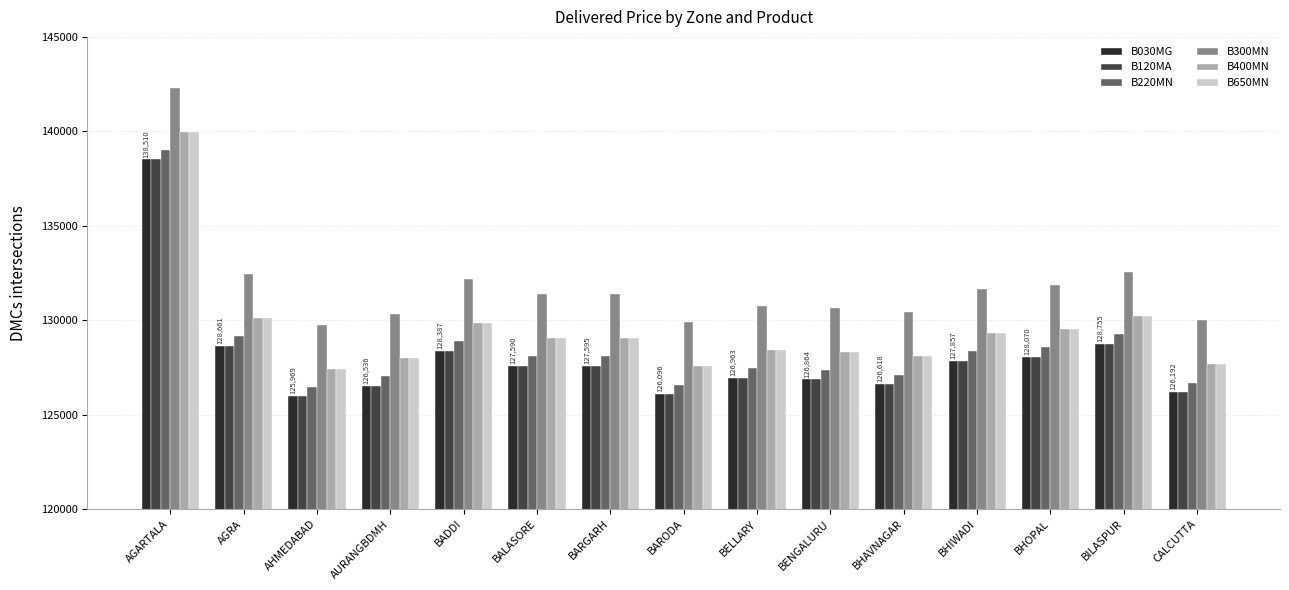

What value does the B400MN series have at BENGALURU, to the nearest 50?

128350